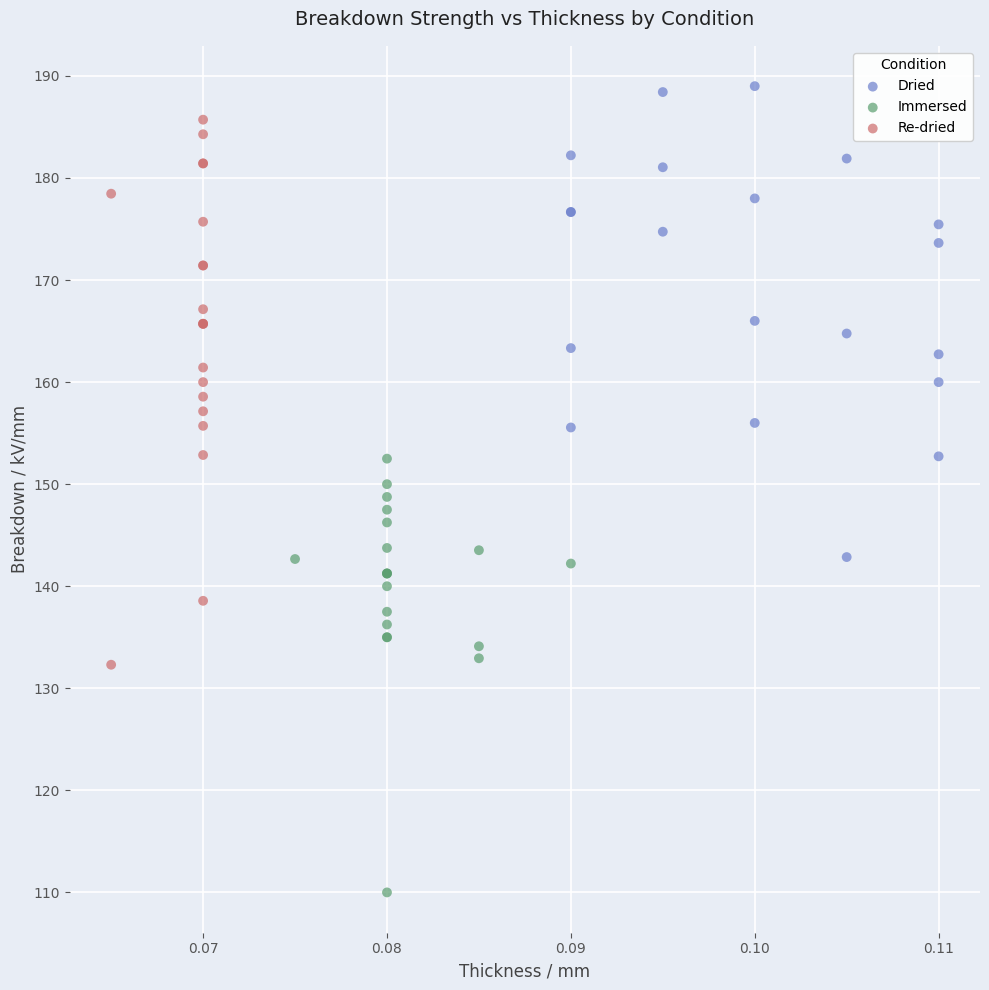

Which series contains the lowest Y value?

Immersed